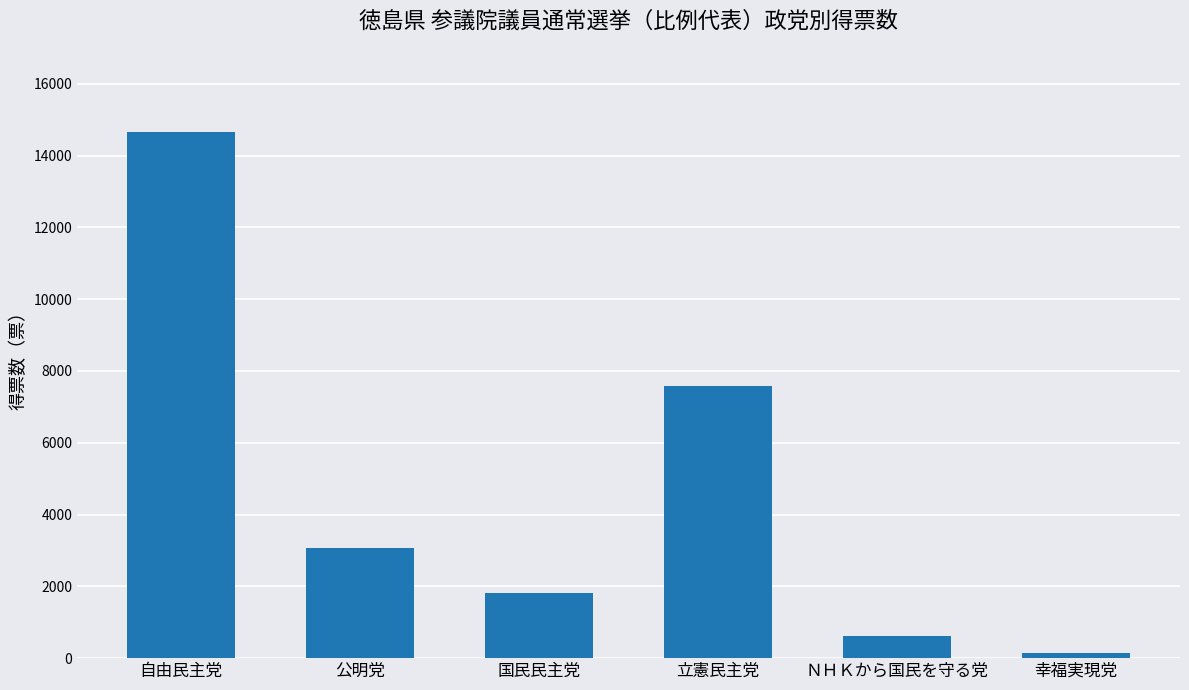

At which label does the data first exceed 3063?

自由民主党